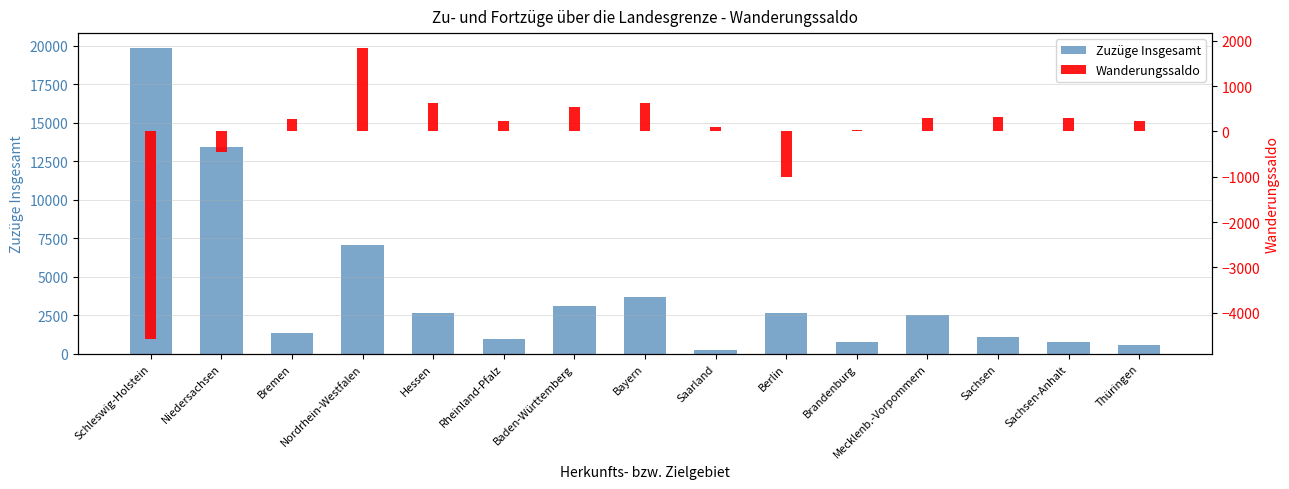

Reading left to right, list all the values displayed in this chart.

Zuzüge Insgesamt: Schleswig-Holstein=19818	Niedersachsen=13433	Bremen=1366	Nordrhein-Westfalen=7028	Hessen=2661	Rheinland-Pfalz=944	Baden-Württemberg=3123	Bayern=3694	Saarland=222	Berlin=2655	Brandenburg=771	Mecklenb.-Vorpommern=2501	Sachsen=1089	Sachsen-Anhalt=779	Thüringen=593
Wanderungssaldo: Schleswig-Holstein=-4582	Niedersachsen=-456	Bremen=270	Nordrhein-Westfalen=1846	Hessen=622	Rheinland-Pfalz=228	Baden-Württemberg=534	Bayern=627	Saarland=105	Berlin=-997	Brandenburg=24	Mecklenb.-Vorpommern=297	Sachsen=323	Sachsen-Anhalt=284	Thüringen=225